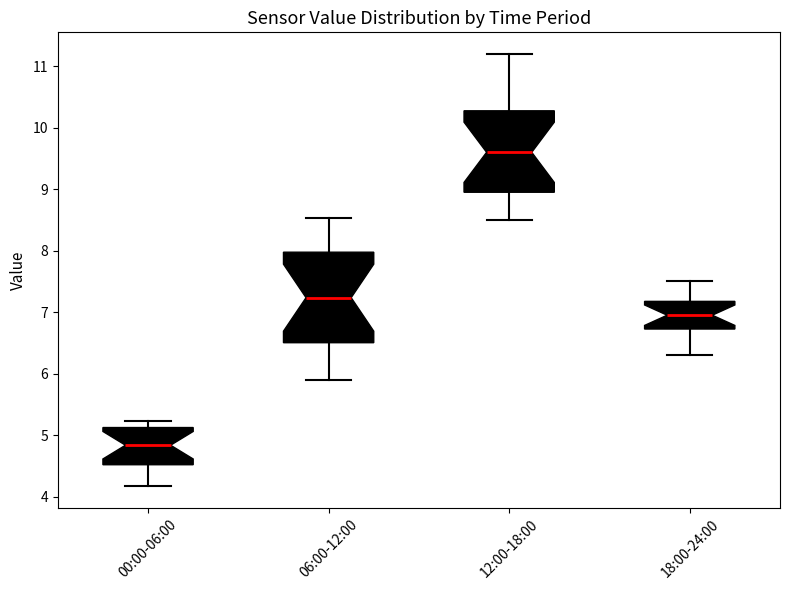

Which box is the tallest, from its lower edge to its upper edge?

06:00-12:00